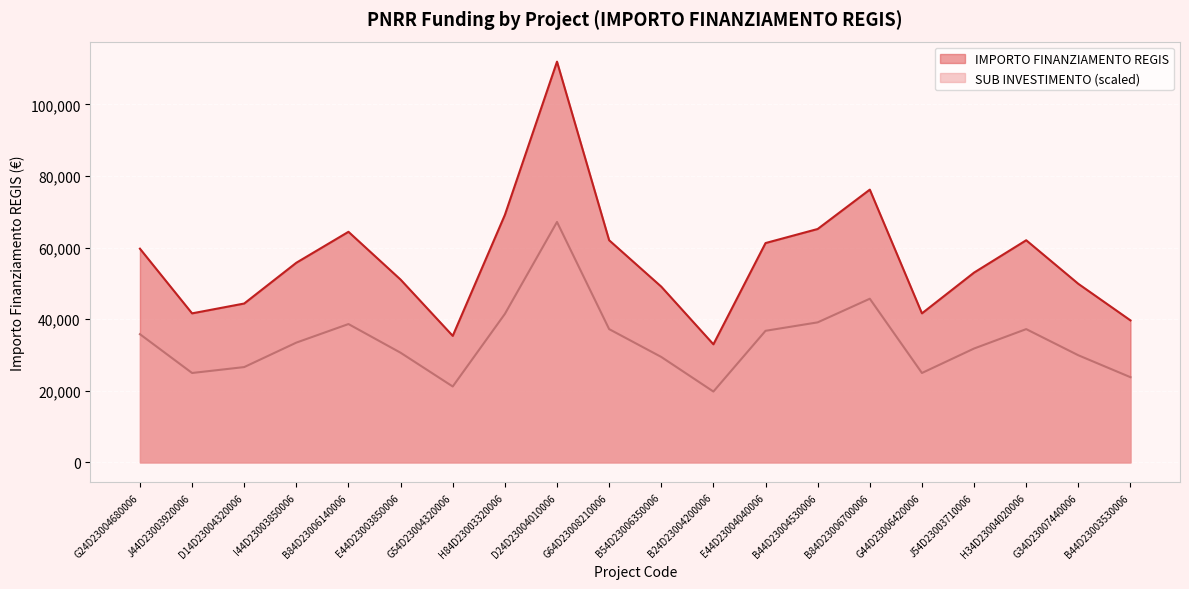

What is the sum of the SUB INVESTIMENTO 2.1 (scaled) values at D14D23004320006 and J44D23003920006?

51614.4